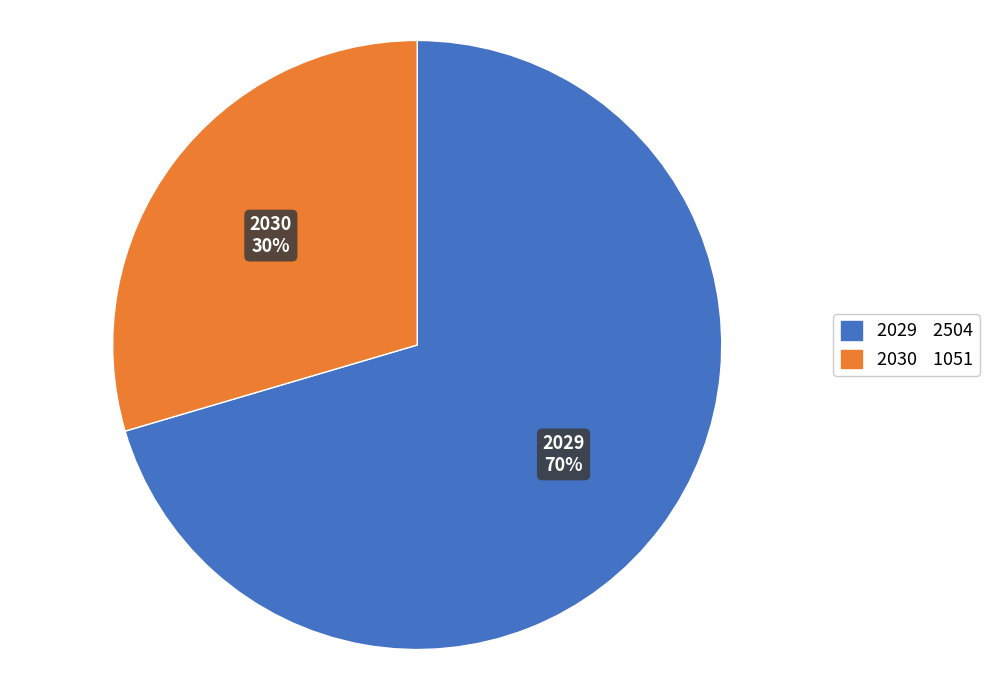

What percentage is the 2029 slice, to the nearest percent?

70%